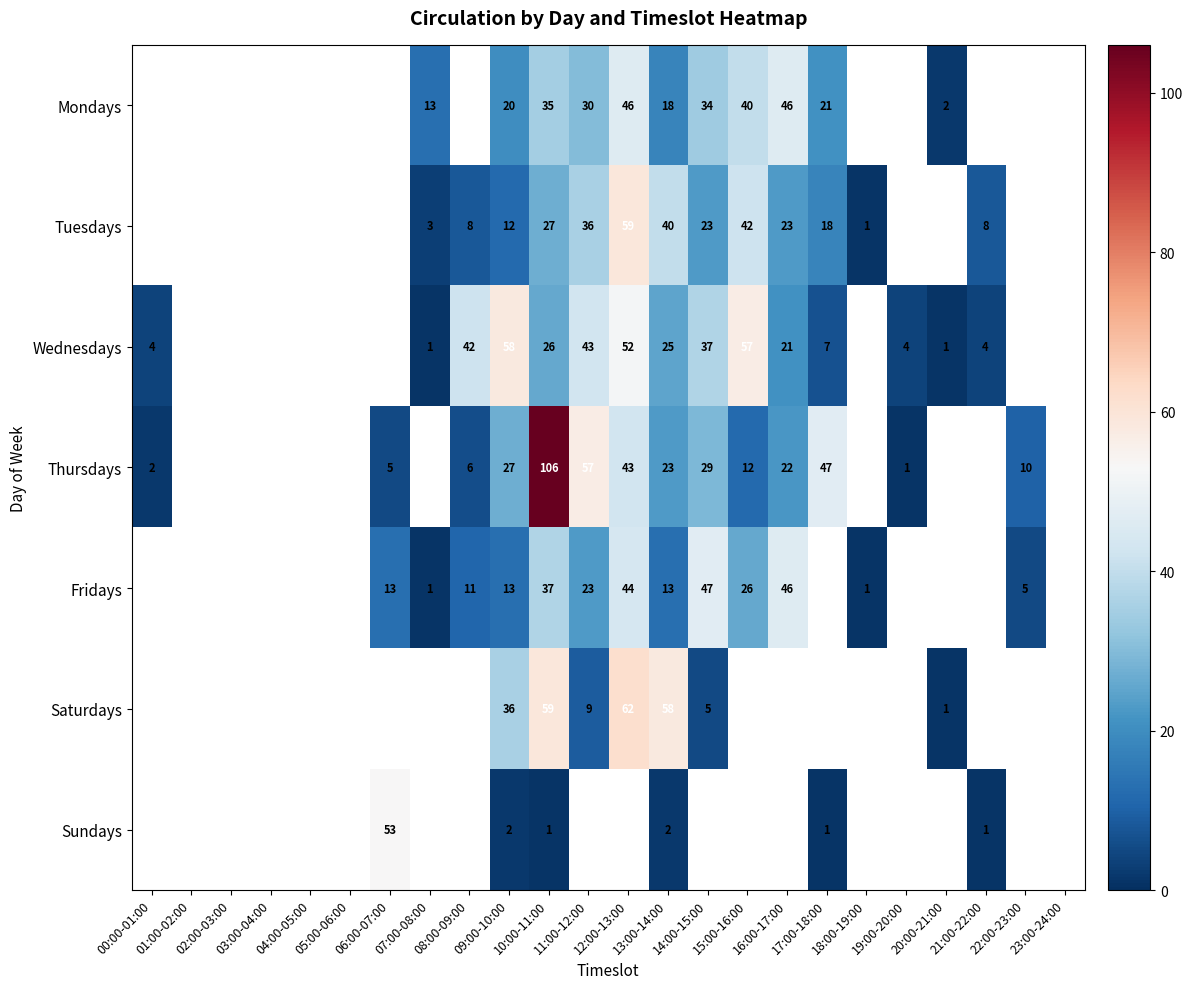

The value of Tuesdays at 14:00-15:00 is 8. True or false?

False